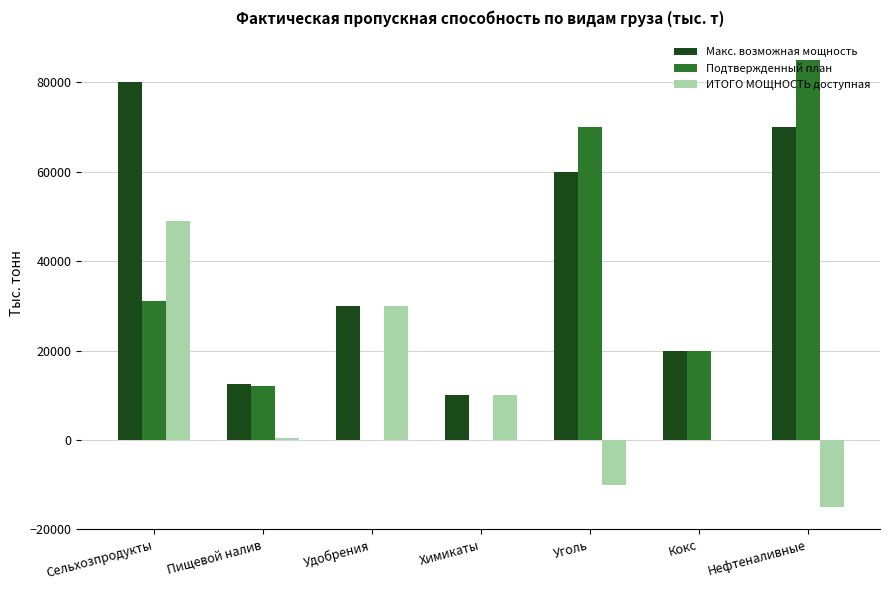

What is the total value across all series at Удобрения?

60000